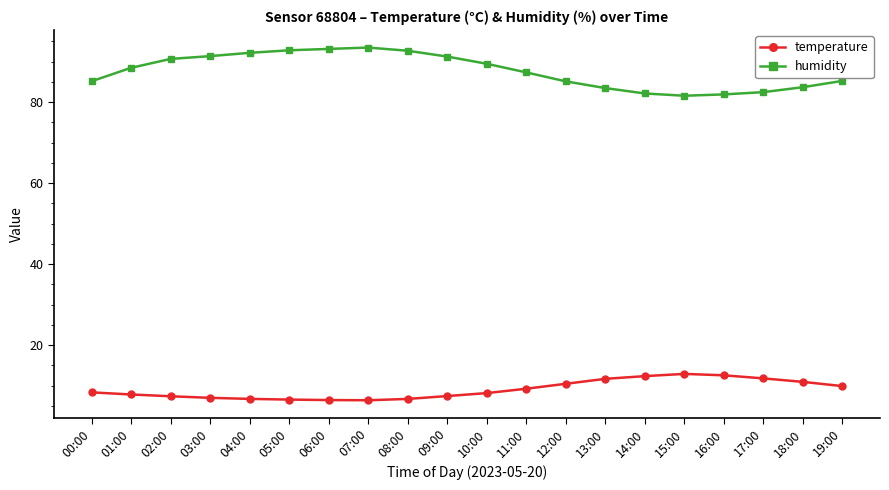

What are all the series names shown in the legend?

temperature, humidity